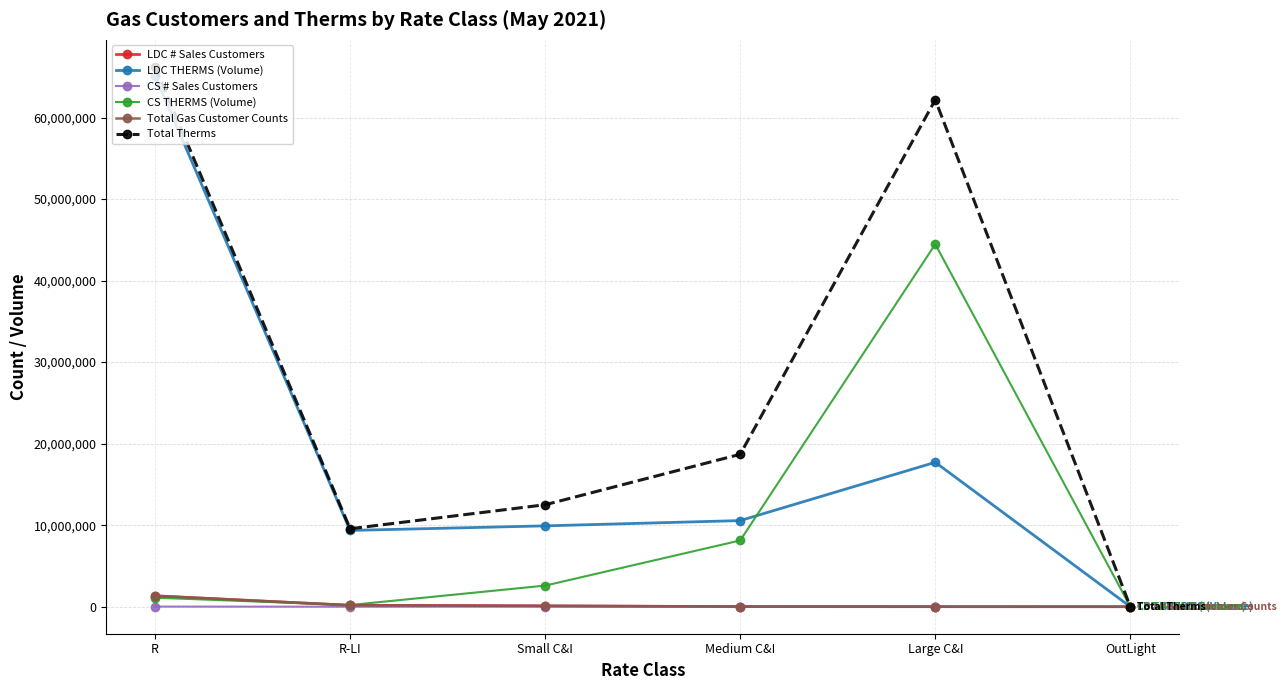

Is the value of Total Therms at OutLight greater than the value of LDC THERMS (Volume) at Large C&I?

No